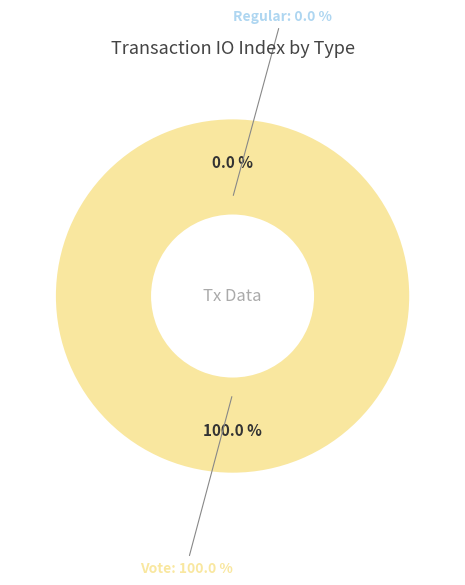

Is it true that Vote is 100% of the pie?

True